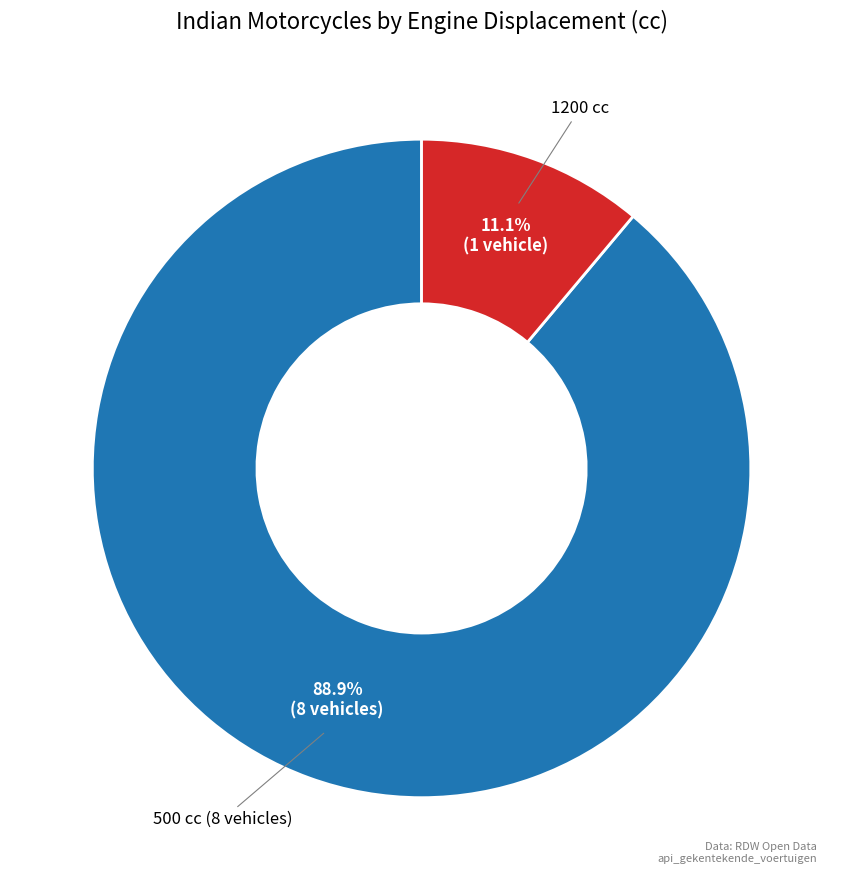

Which slice is the smallest?

1200 cc